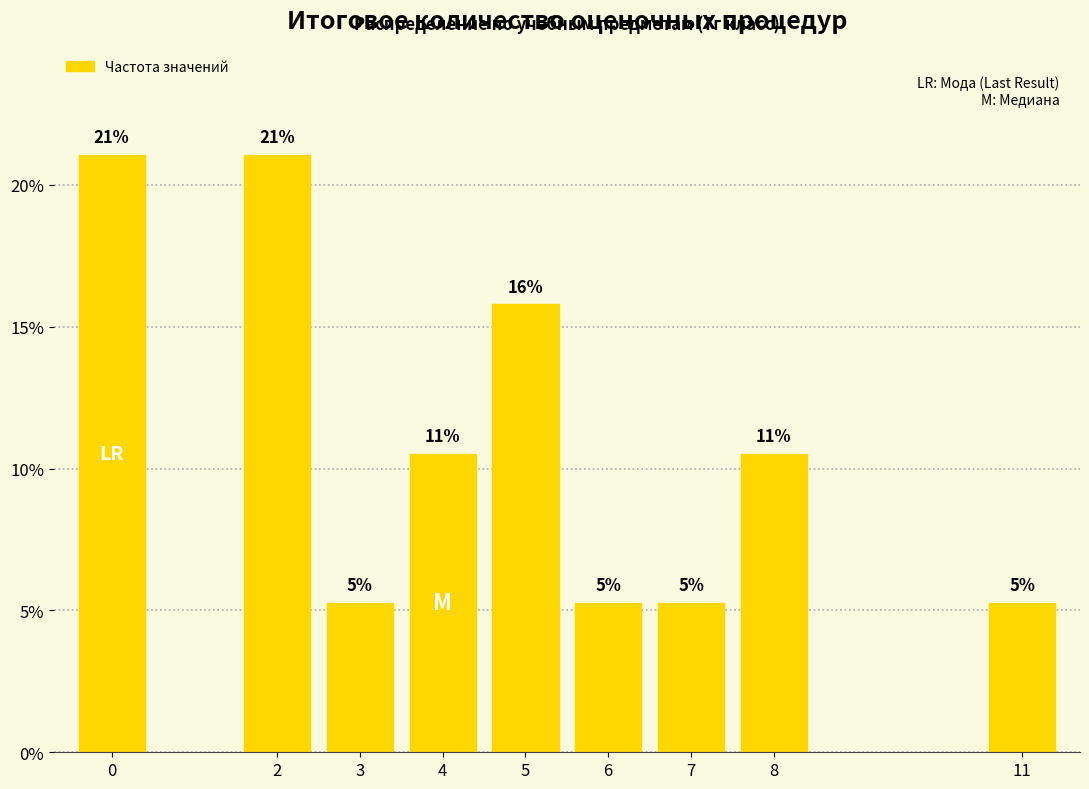

How many bars are there in total?

9